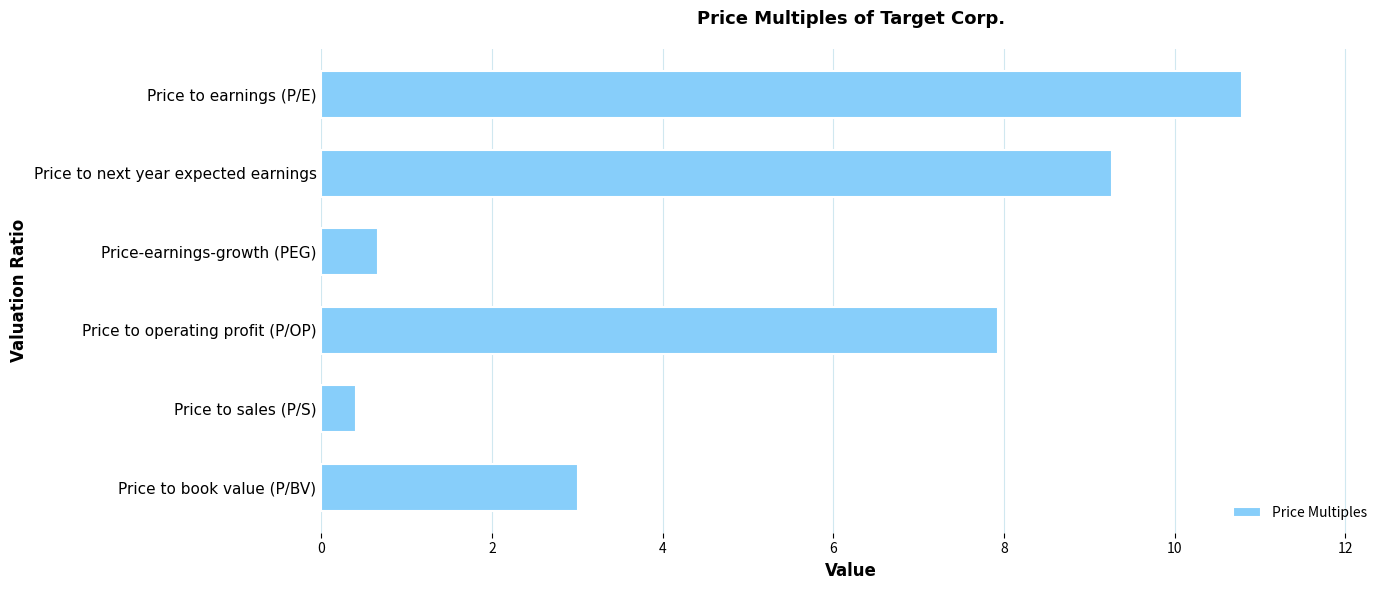

How many data points are less than 7?

3